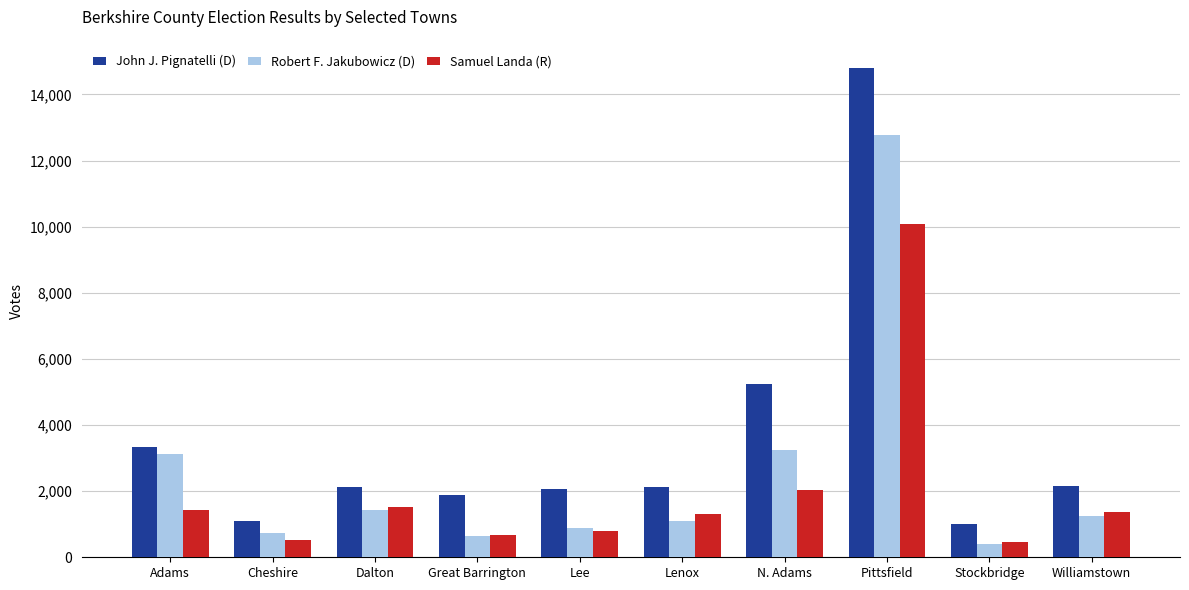

What are all the series names shown in the legend?

John J. Pignatelli (D), Robert F. Jakubowicz (D), Samuel Landa (R)